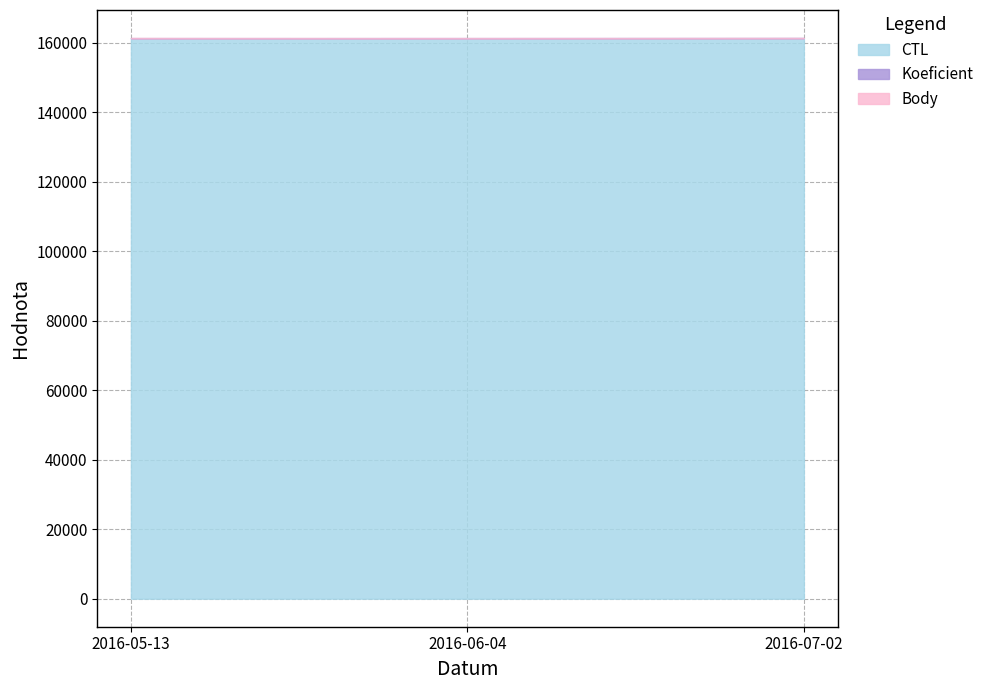

What is the difference between the Koeficient values at 2016-06-04 and 2016-05-13?

11